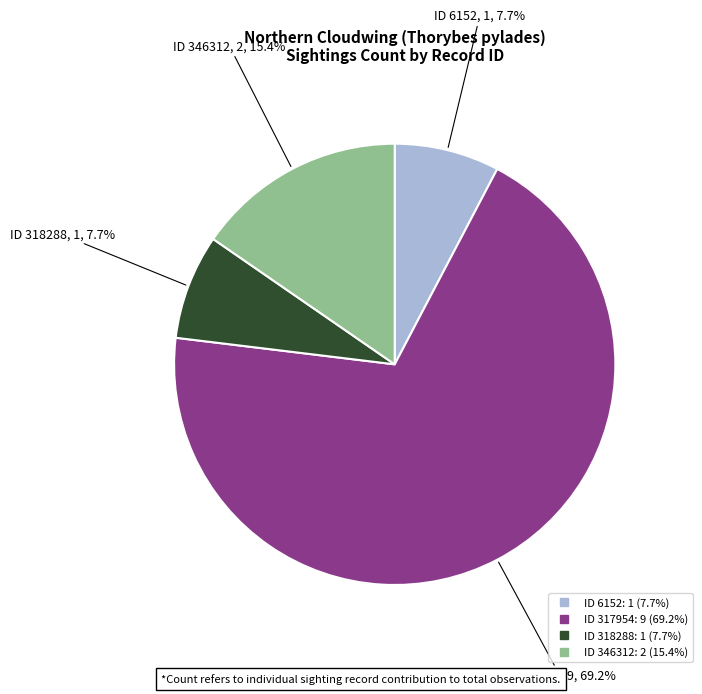

Is there any slice that represents more than half of the pie?

Yes